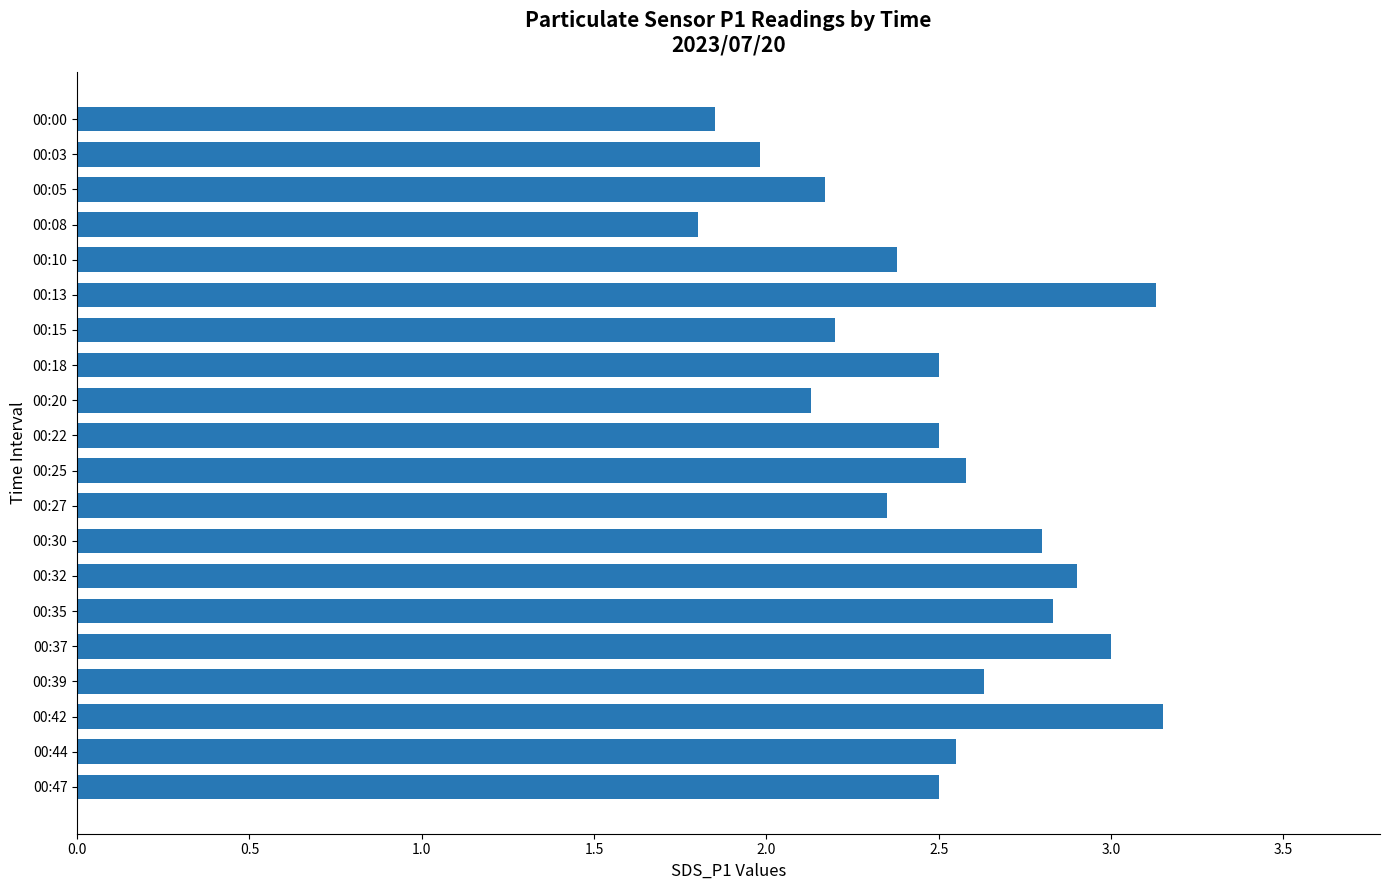

What is the value of the 16th bar from the top?

3.0